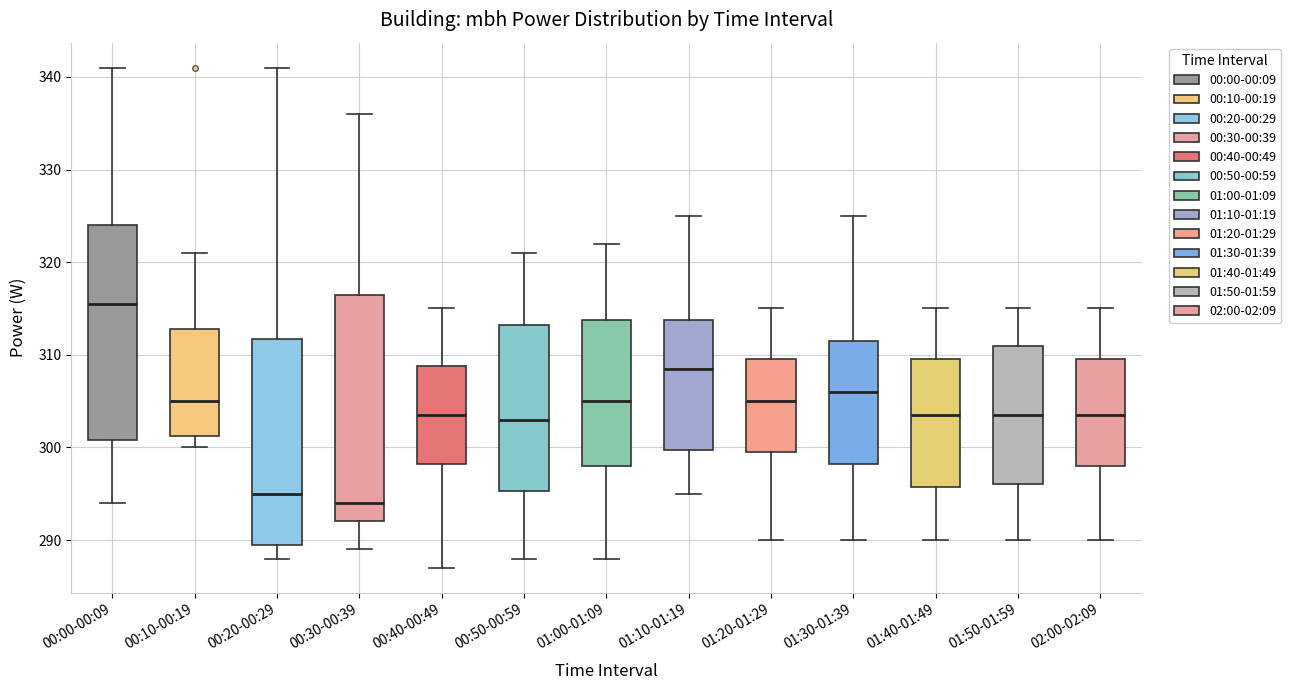

Where does the upper whisker of the box for 00:30-00:39 end on the y-axis? The values are not printed on the chart, so give them approximately, as read against the axis.

336